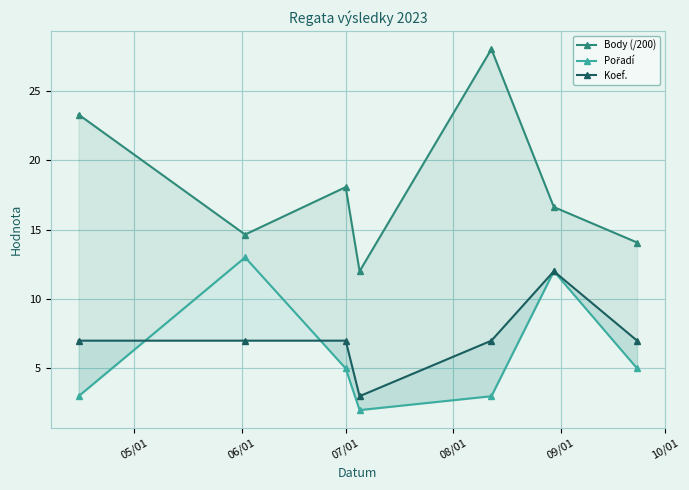

True or false: Pořadí has more than 0 points higher than both neighbors.

True